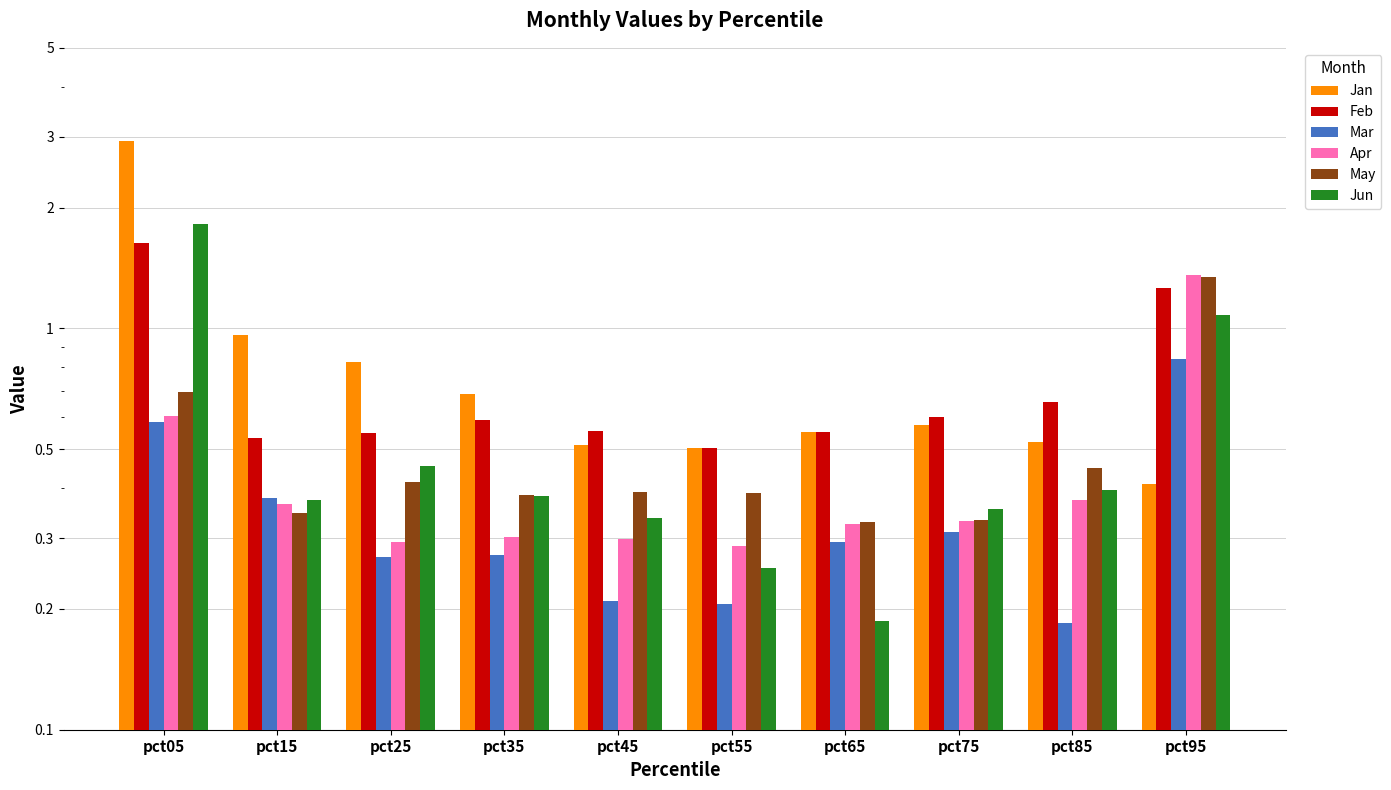

Reading left to right, list all the values displayed in this chart.

Jan: 2.9	1.0	0.8	0.7	0.5	0.5	0.6	0.6	0.5	0.4
Feb: 1.6	0.5	0.5	0.6	0.6	0.5	0.6	0.6	0.7	1.3
Mar: 0.6	0.4	0.3	0.3	0.2	0.2	0.3	0.3	0.2	0.8
Apr: 0.6	0.4	0.3	0.3	0.3	0.3	0.3	0.3	0.4	1.4
May: 0.7	0.3	0.4	0.4	0.4	0.4	0.3	0.3	0.4	1.3
Jun: 1.8	0.4	0.5	0.4	0.3	0.3	0.2	0.4	0.4	1.1